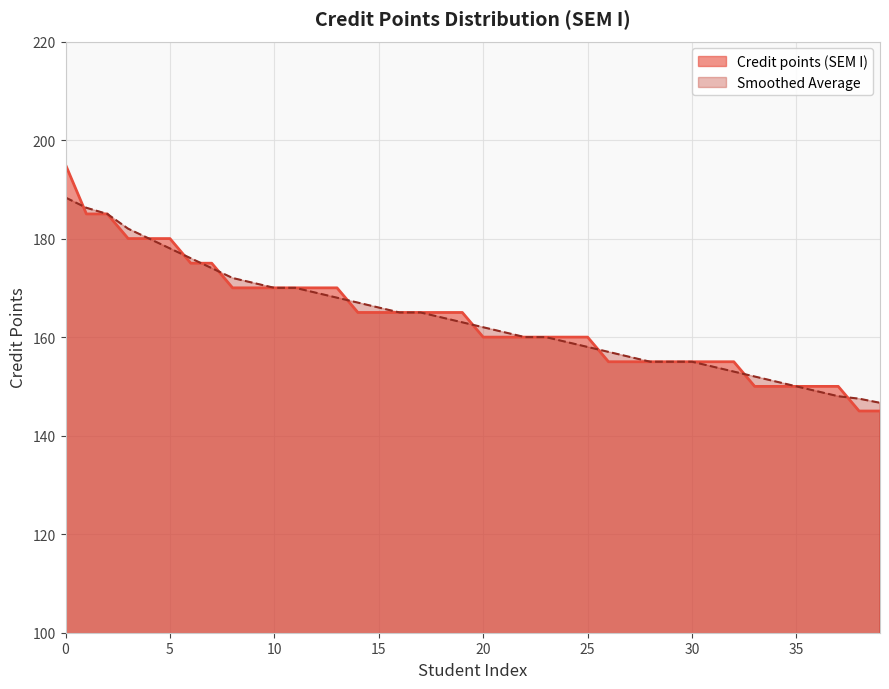

Which series changed the most between 5 and 15?

Credit points (SEM I)